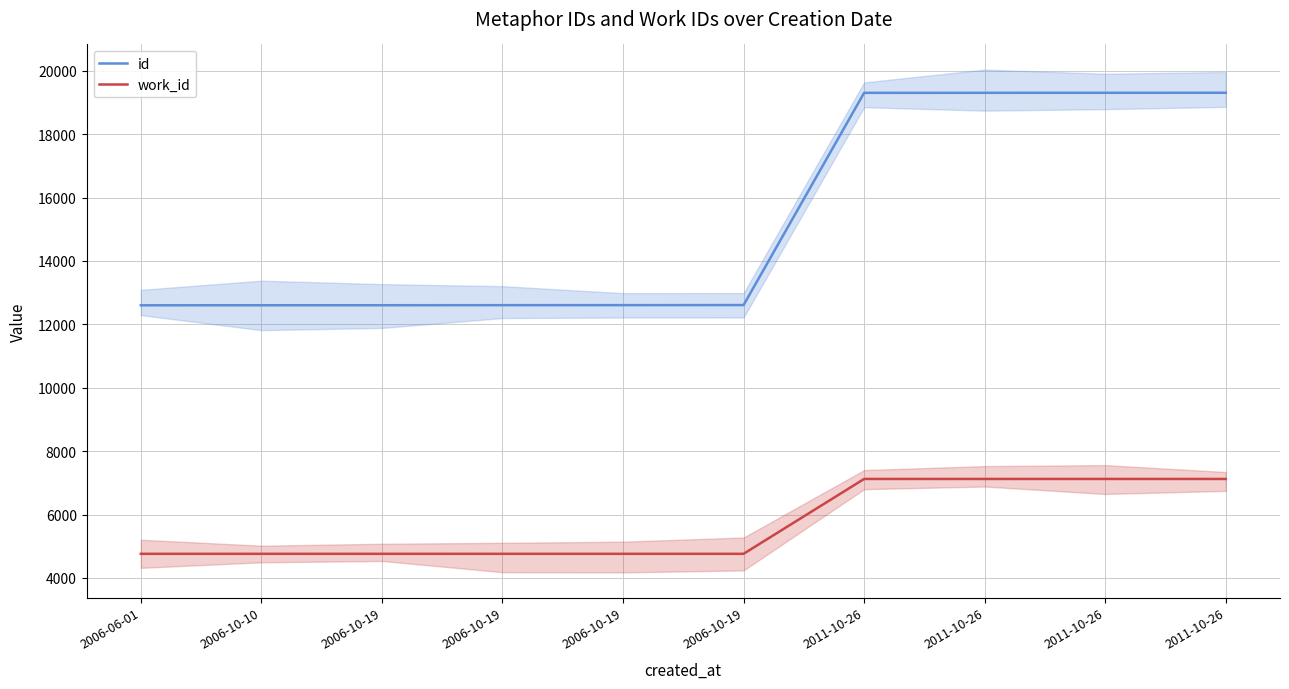

At 2006-10-19, list the series in order from largest to smallest.

id, work_id